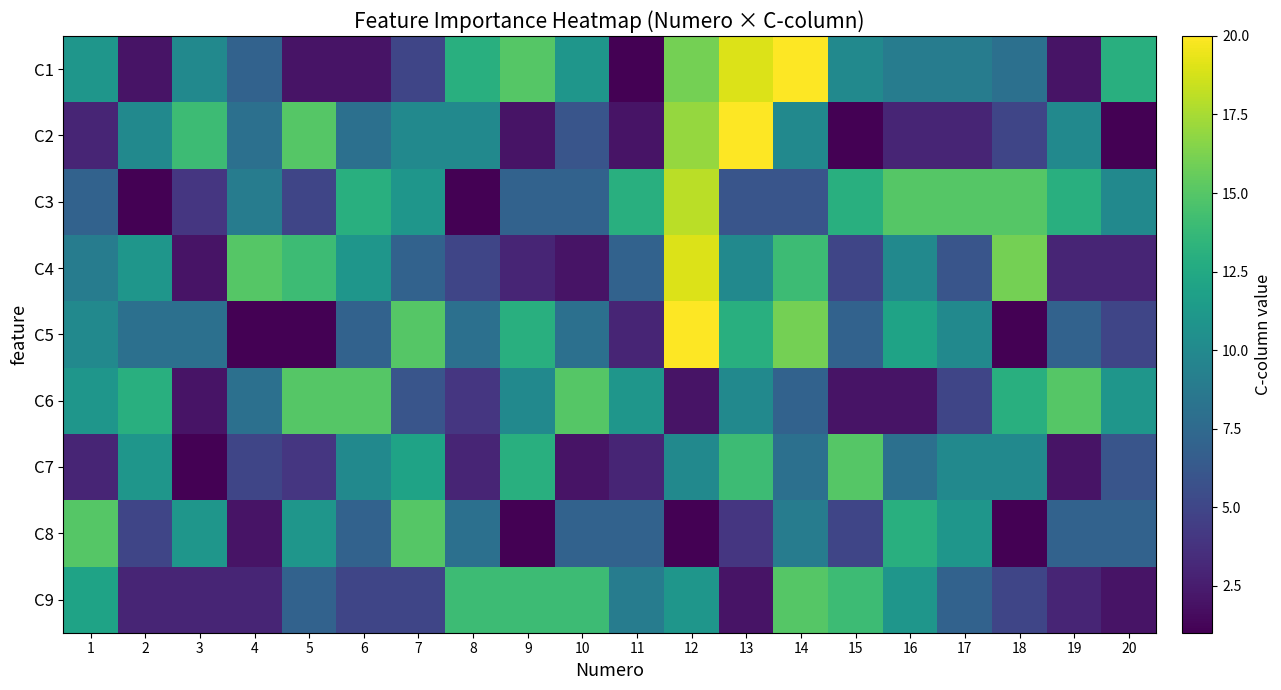

At which category is the sum across all series the highest?

12